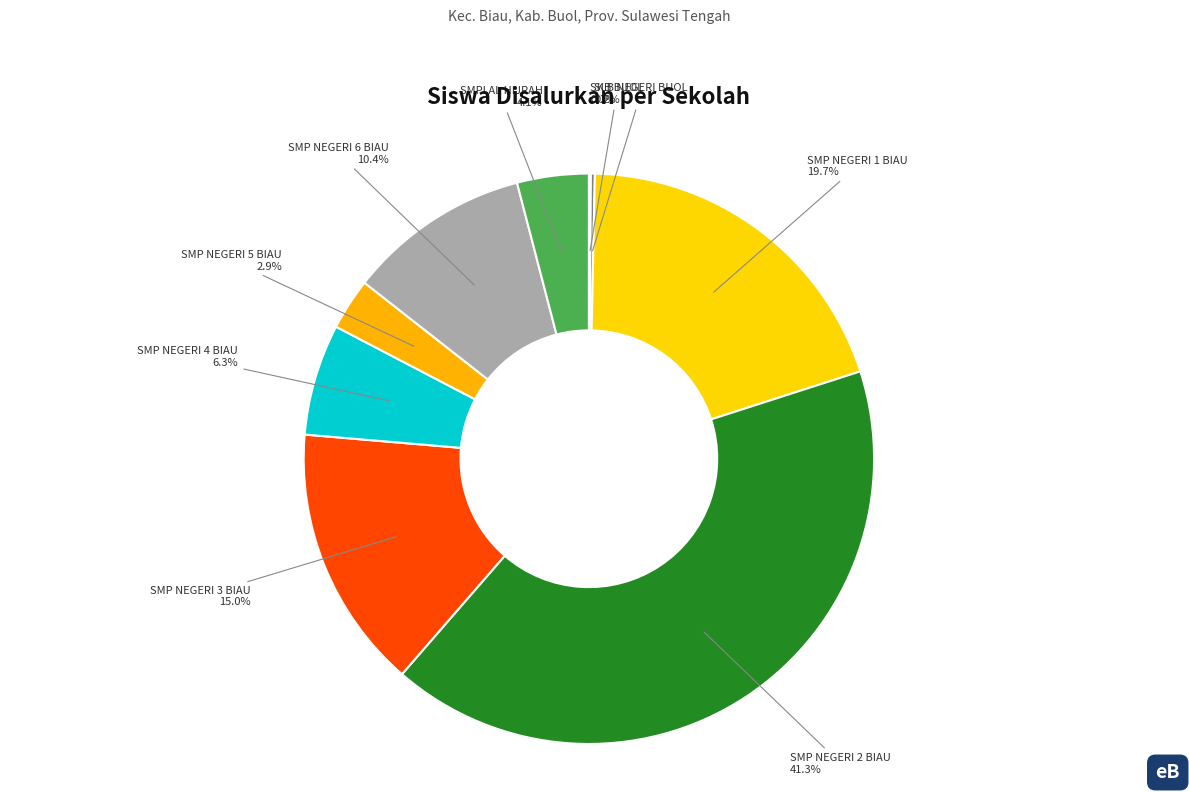

Rank the categories by value from highest to lowest.

SMP NEGERI 2 BIAU, SMP NEGERI 1 BIAU, SMP NEGERI 3 BIAU, SMP NEGERI 6 BIAU, SMP NEGERI 4 BIAU, SMPI AL HIJRAH, SMP NEGERI 5 BIAU, SLB NEGERI BUOL, SKB BUOL